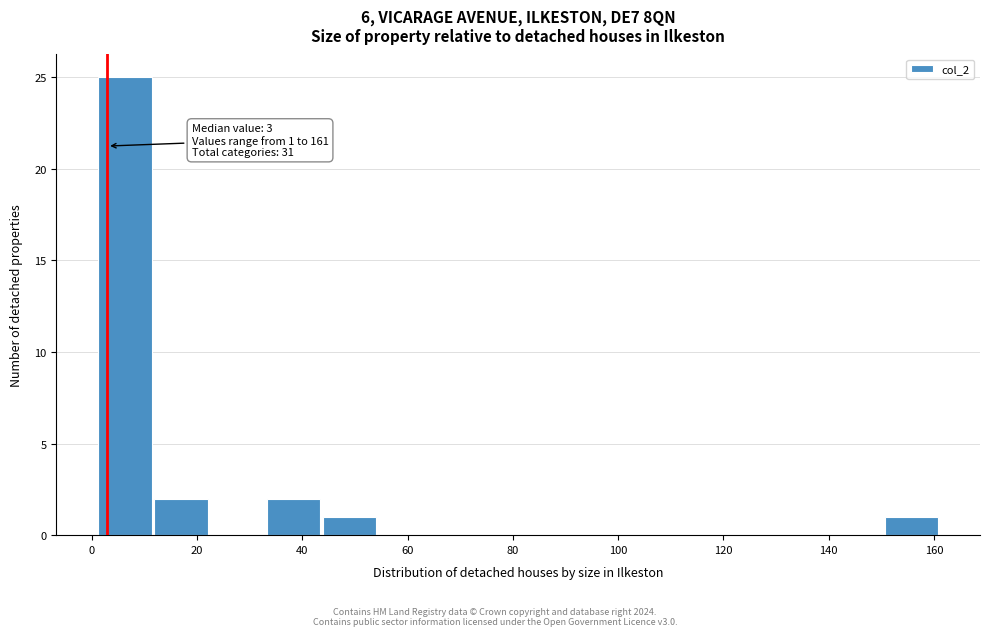

Over which range of the x-axis is the bar tallest?

2 to 12